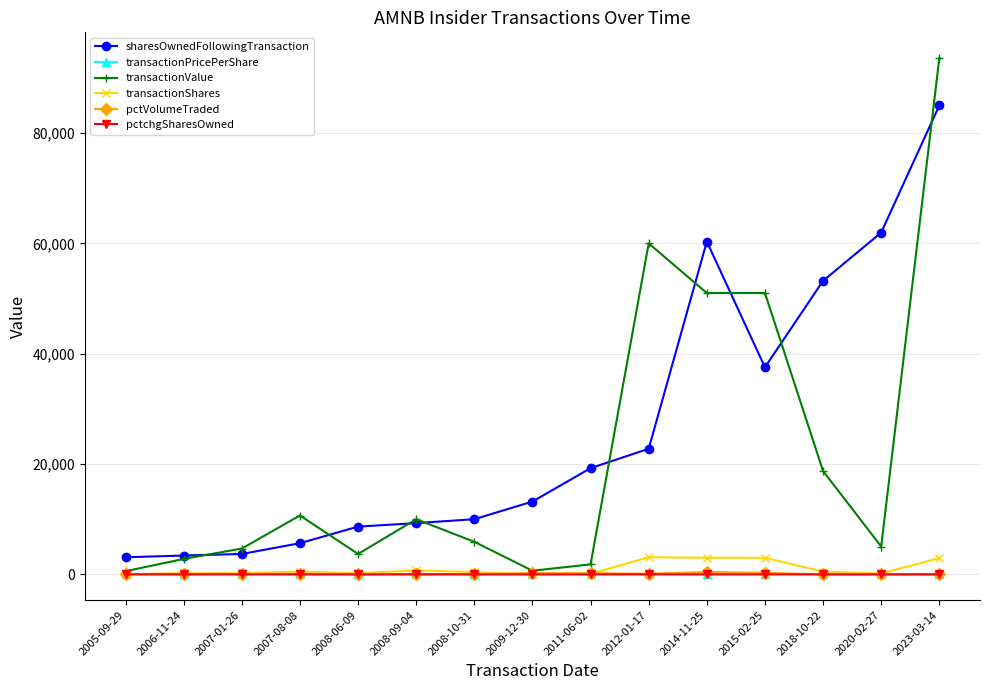

True or false: transactionPricePerShare and sharesOwnedFollowingTransaction cross at least once.

False